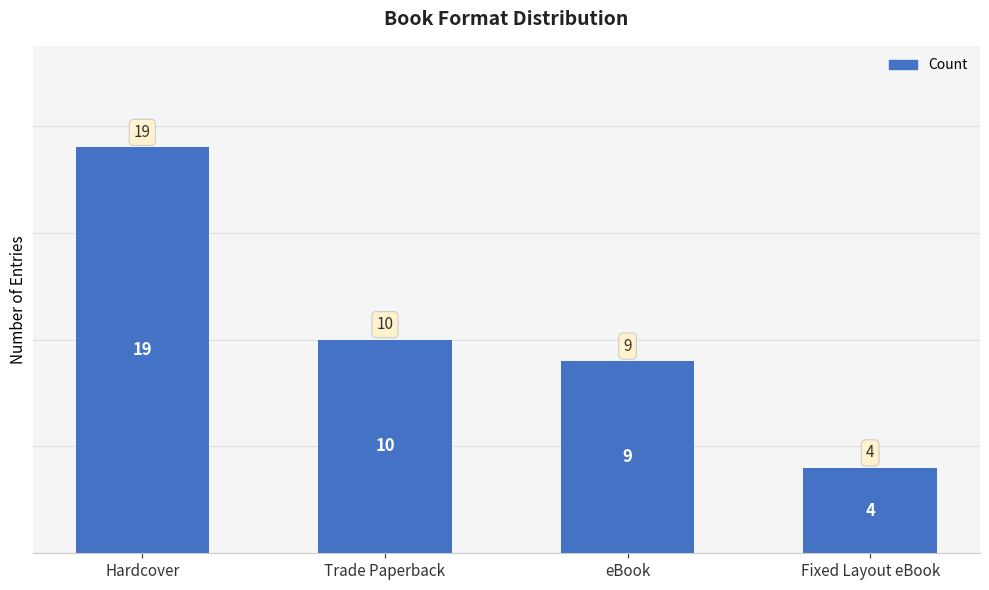

What is the difference between the second highest and second lowest values?

1